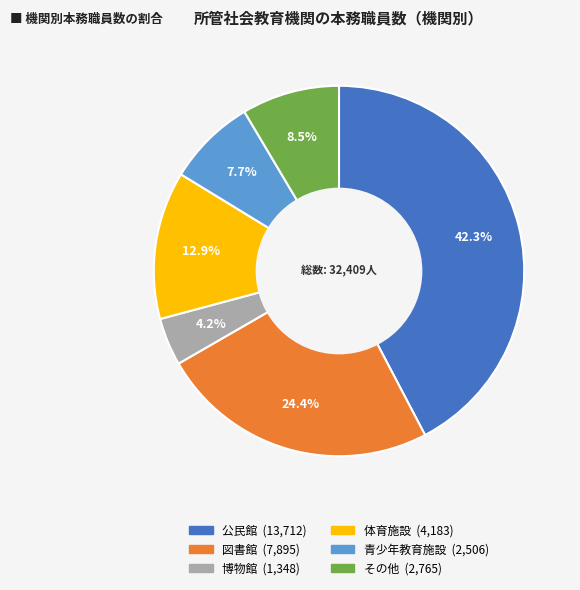

Rank the categories by value from lowest to highest.

博物館, 青少年教育施設, その他, 体育施設, 図書館, 公民館